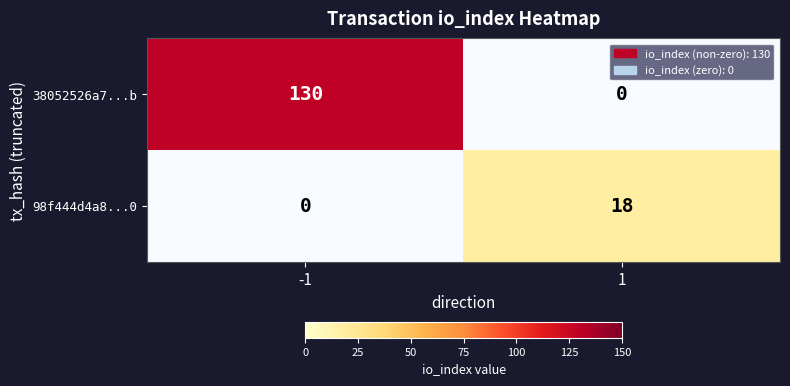

Rank the series by their average value, from lowest to highest.

98f444d4a8...0, 38052526a7...b